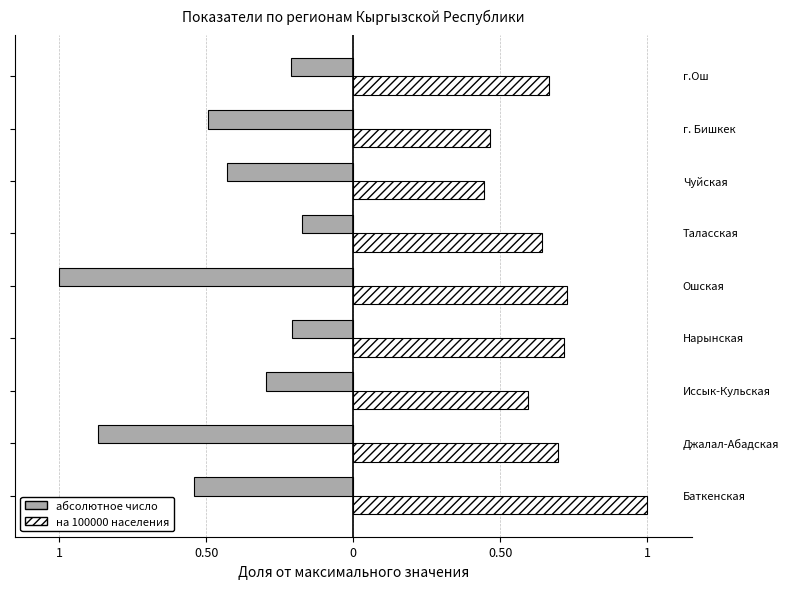

What are all the series names shown in the legend?

абсолютное число, на 100000 населения